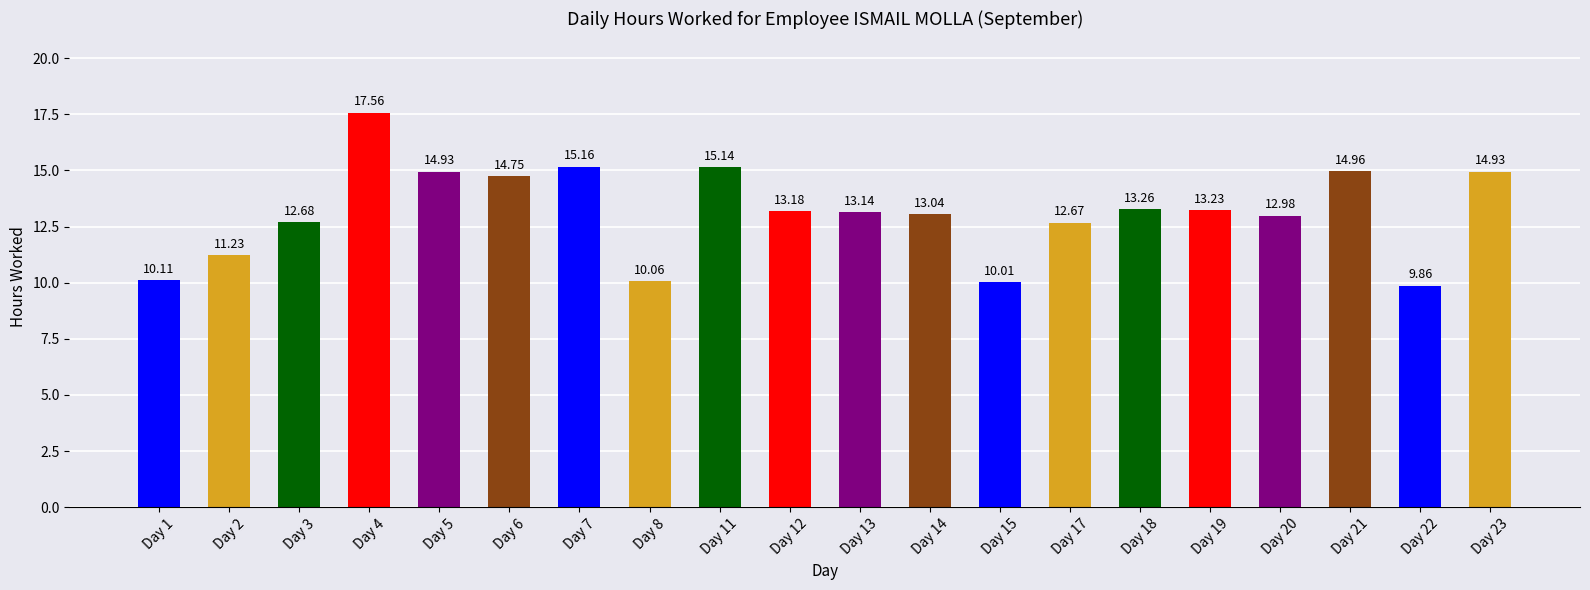

Approximately how many times larger is the value at Day 22 compared to Day 12?

0.7